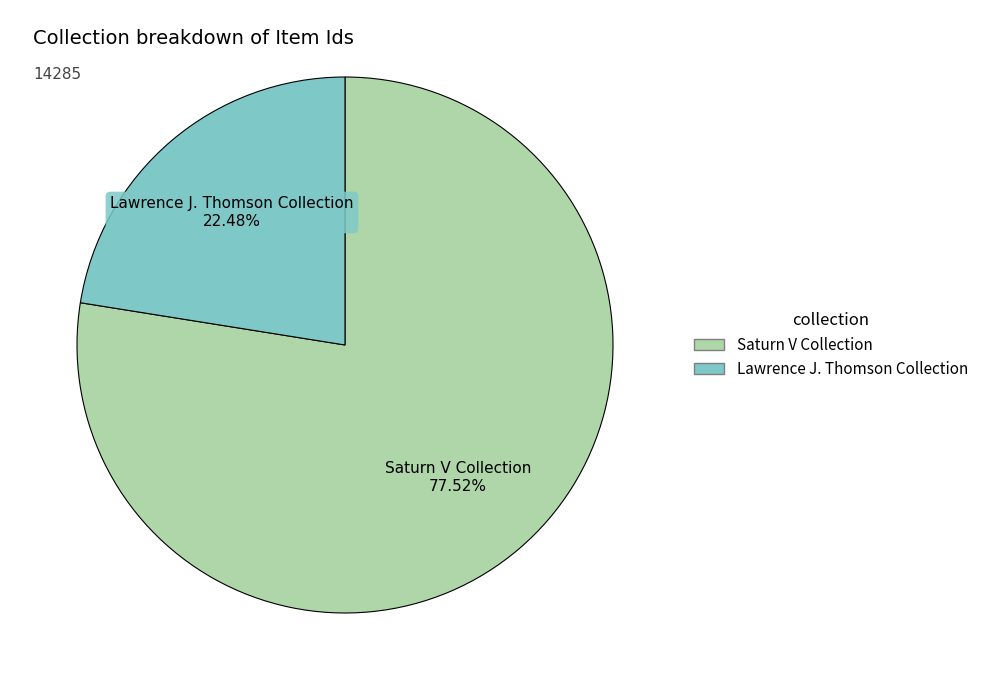

To the nearest percent, what is the difference between the largest and smallest slice percentages?

55%